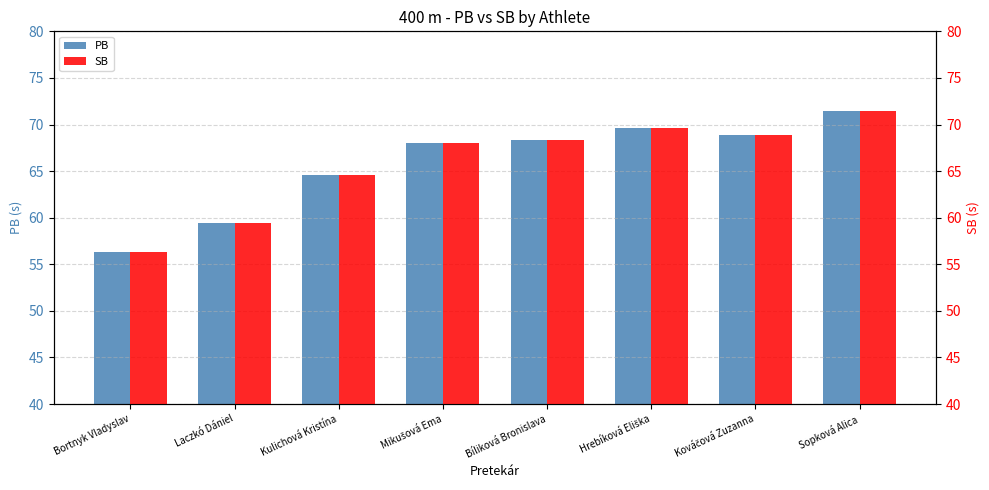

Is it true that SB equals 31.6 at Bíliková Bronislava?

False